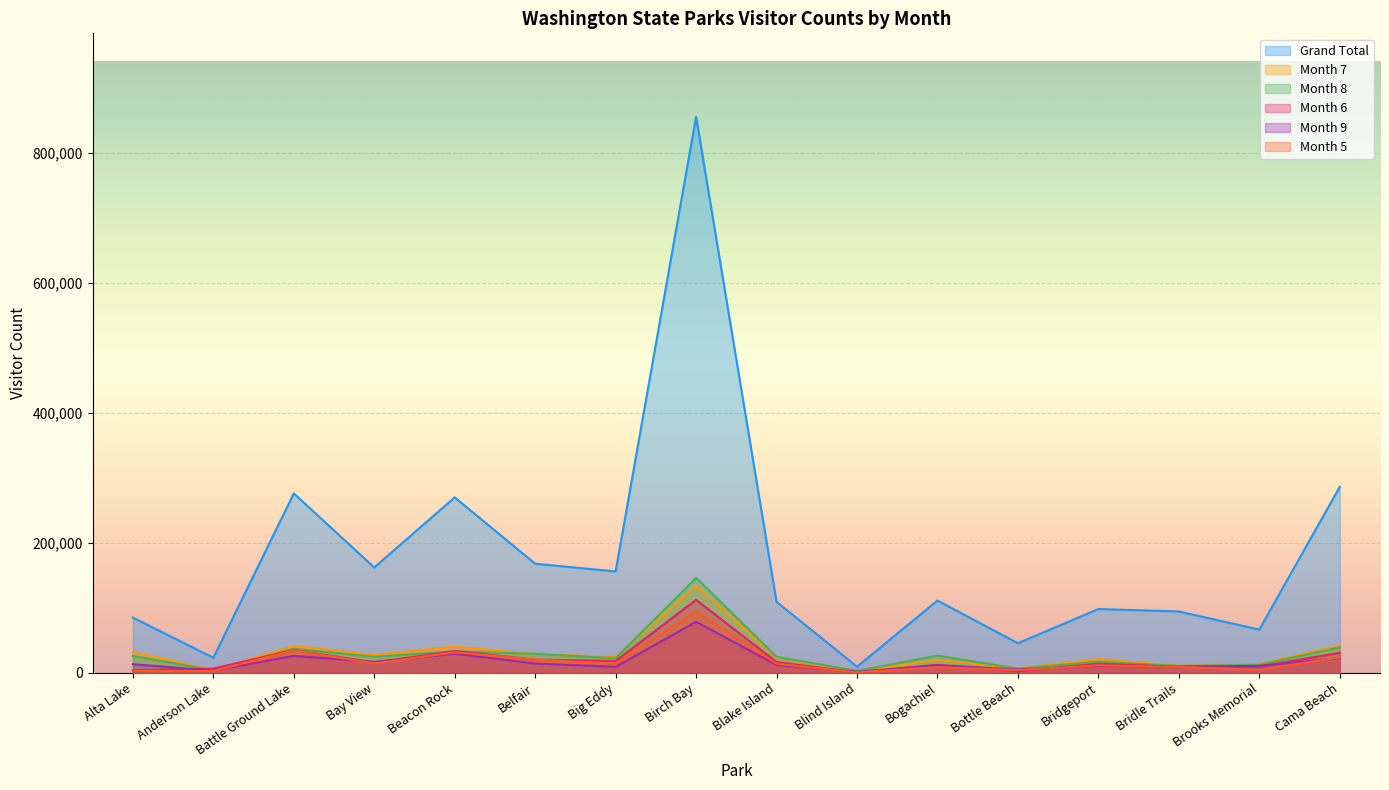

What position from the left is Alta Lake?

1